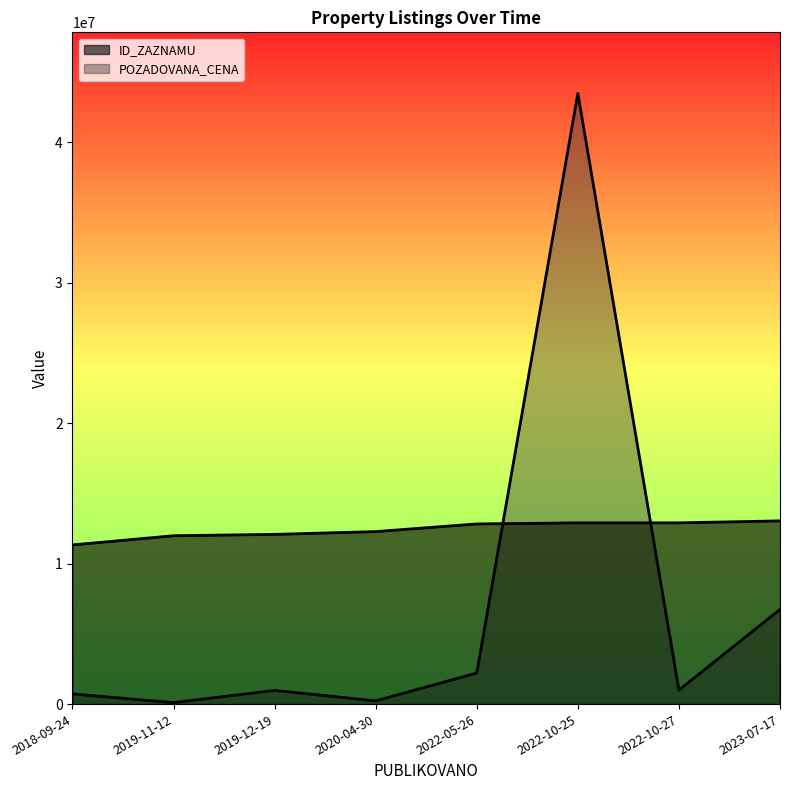

Which series has the largest total across all categories?

ID_ZAZNAMU